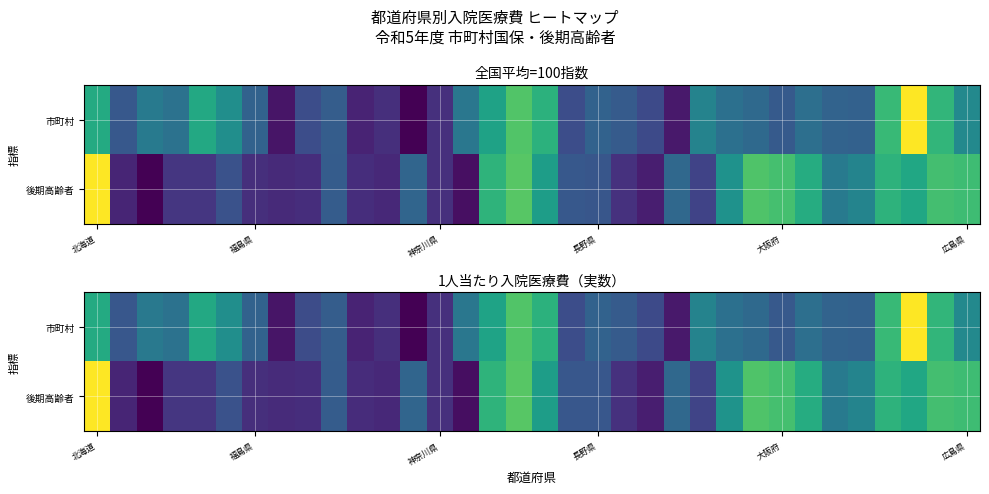

What is the sum of all 市町村 values?

12.7